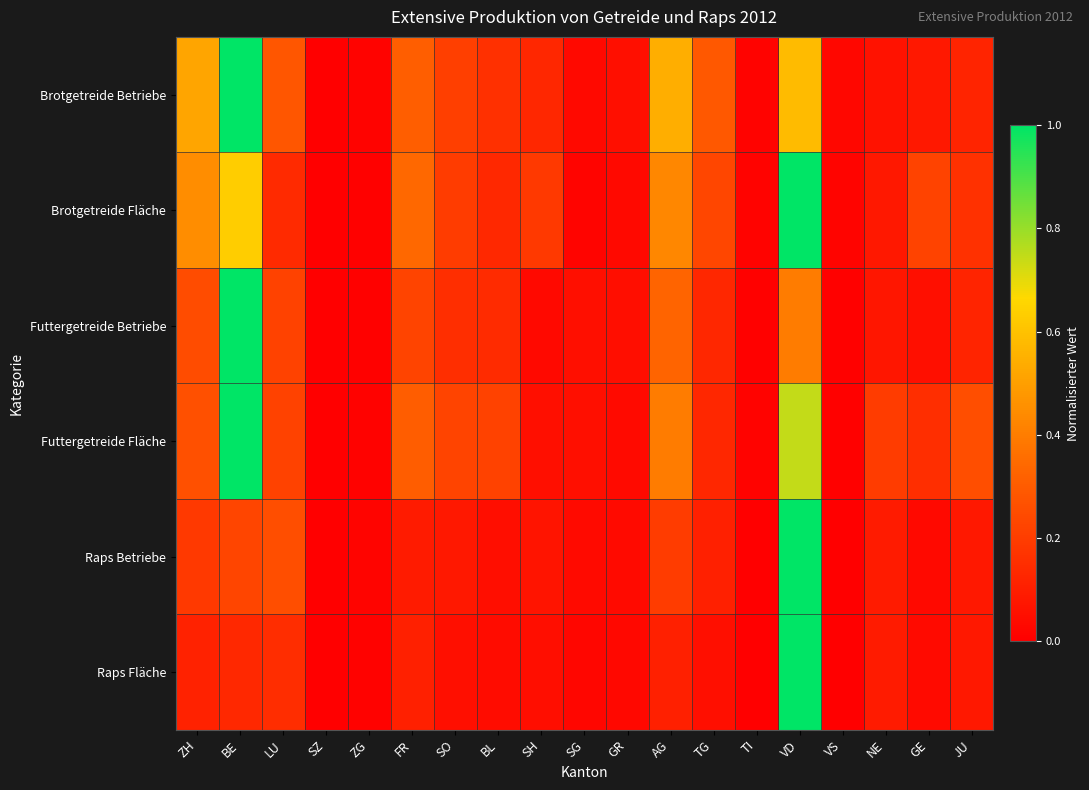

At which category is the sum across all series the highest?

VD